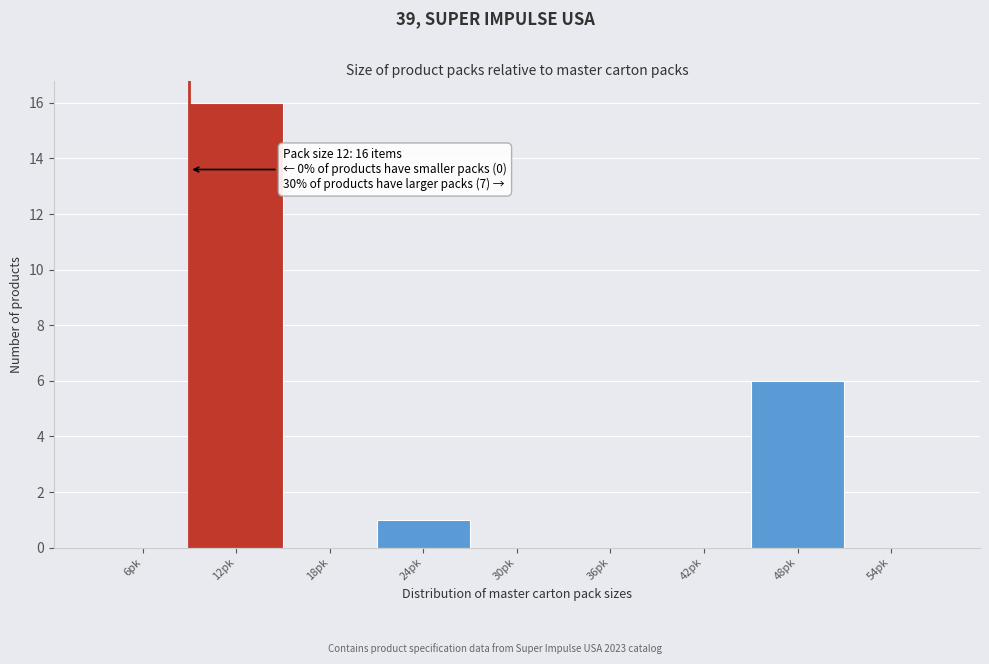

Reading right to left, extract all data points from this chart.

54pk=0	48pk=6	42pk=0	36pk=0	30pk=0	24pk=1	18pk=0	12pk=16	6pk=0